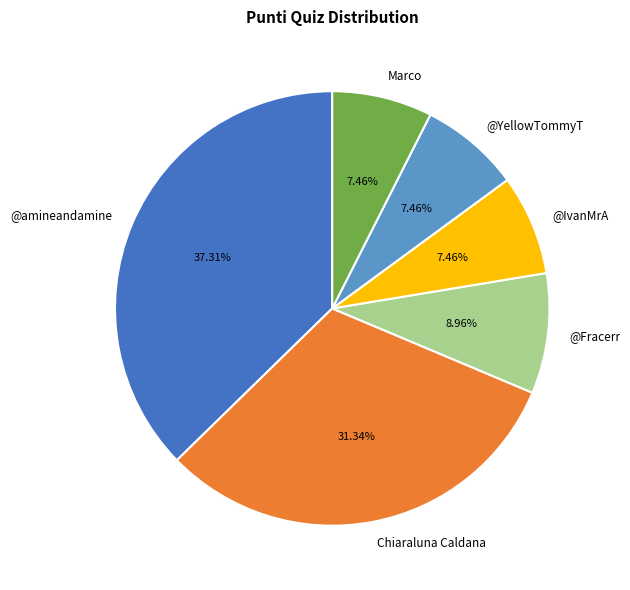

What percentage is the @YellowTommyT slice, to the nearest percent?

7%